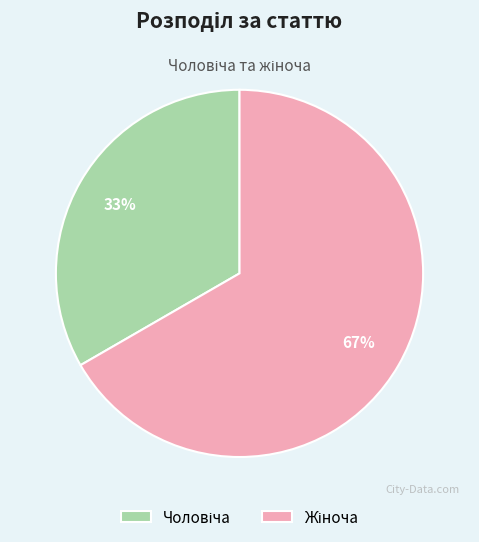

To the nearest percent, what is the average slice percentage?

50%